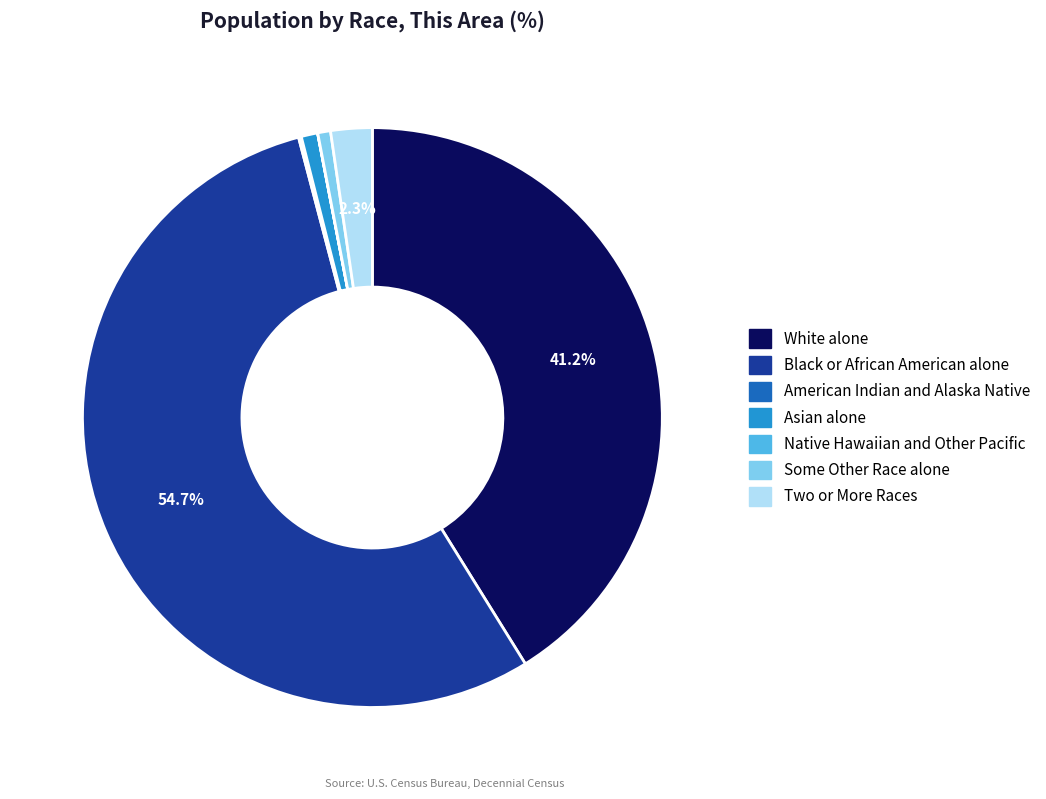

Which slice is the largest?

Black or African American alone